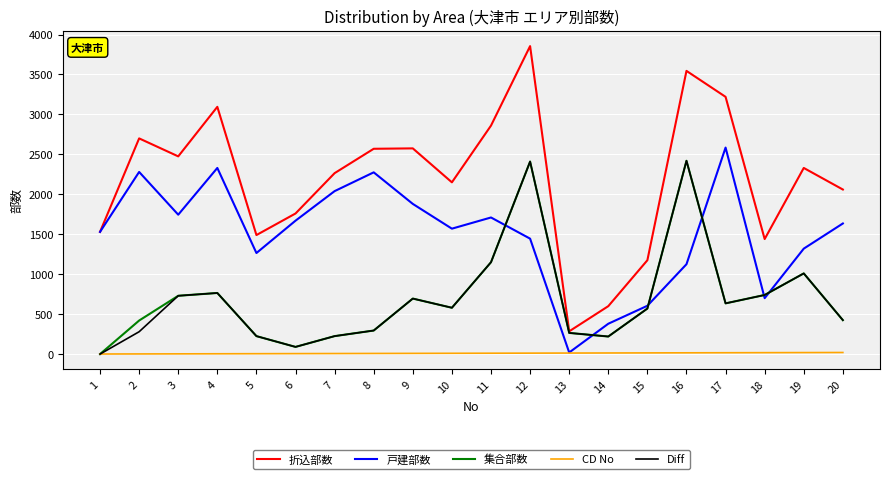

Where does the 折込部数 series first go above 2330?

2